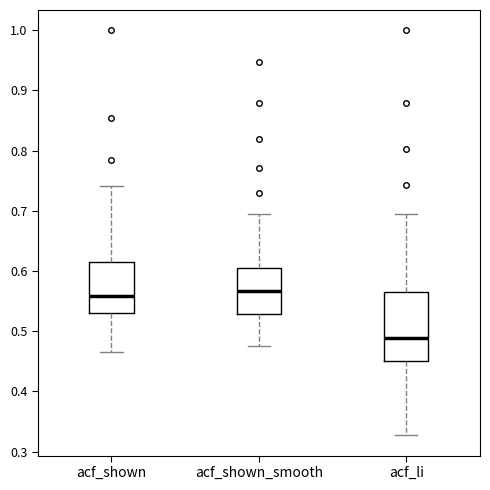

Reading left to right, transcribe this box plot: for each box, give where its median line is, the range the box spans, and where its two whiskers end, as read against the y-axis. The values are not printed on the chart, so give them approximately, as read against the axis.

acf_shown: median 0.56, box 0.53 to 0.61, whiskers 0.47 to 0.74
acf_shown_smooth: median 0.57, box 0.53 to 0.60, whiskers 0.48 to 0.70
acf_li: median 0.49, box 0.45 to 0.57, whiskers 0.33 to 0.70